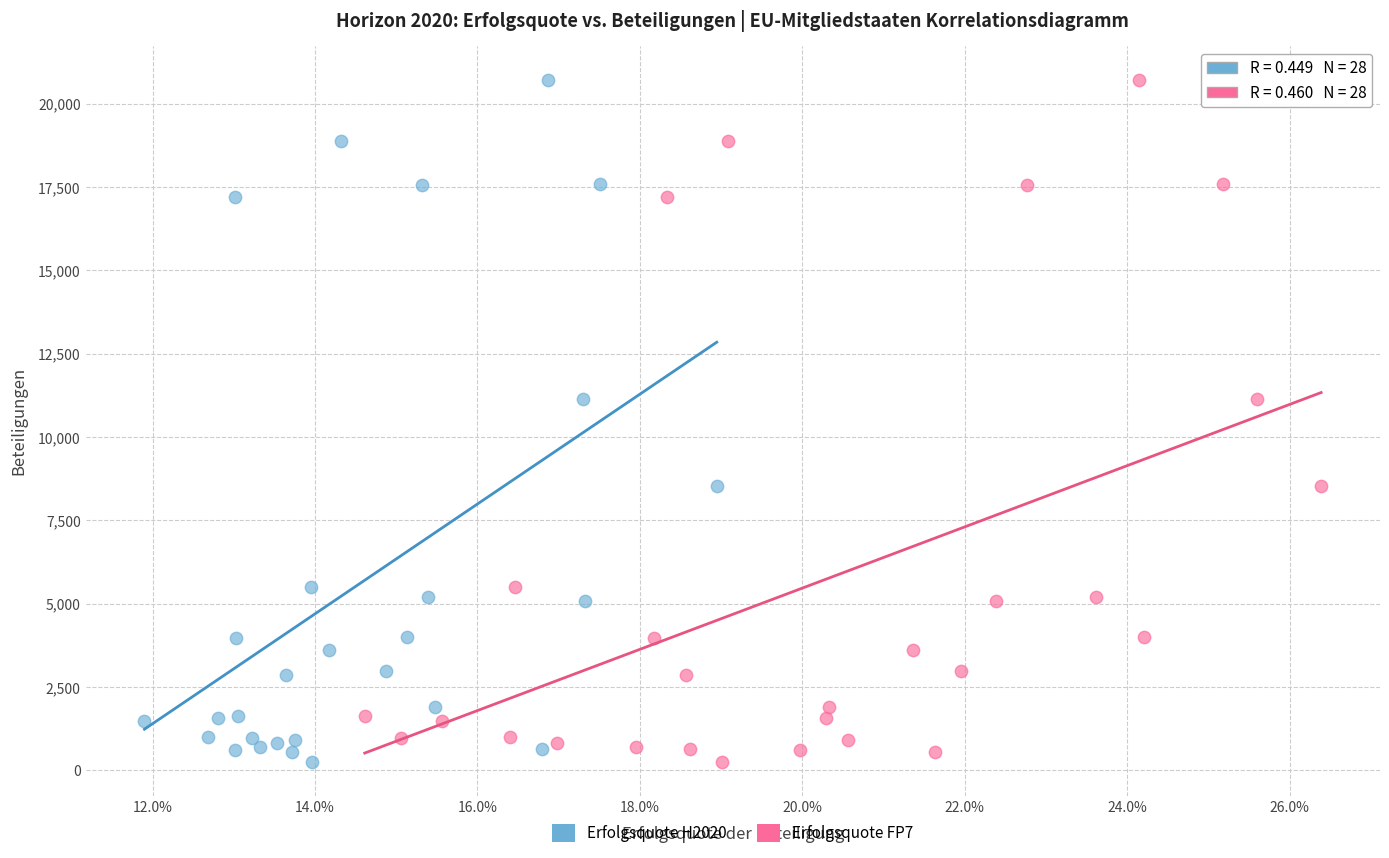

What are all the series names shown in the legend?

Erfolgsquote H2020, Erfolgsquote FP7